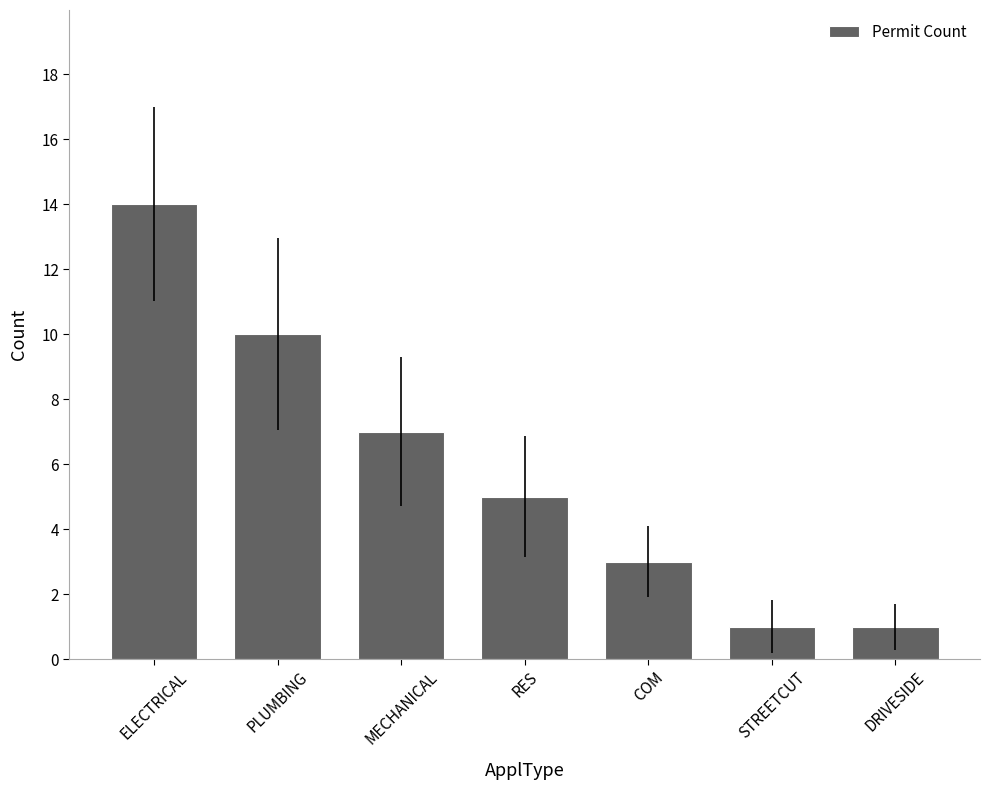

Which label corresponds to the largest value in the chart?

ELECTRICAL